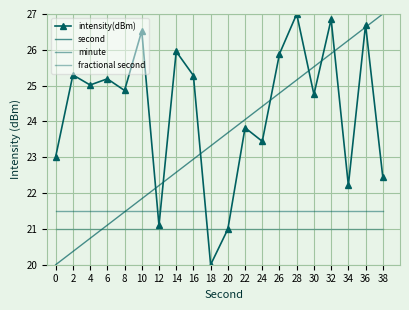

What is the total value across all series at 30?

92.8